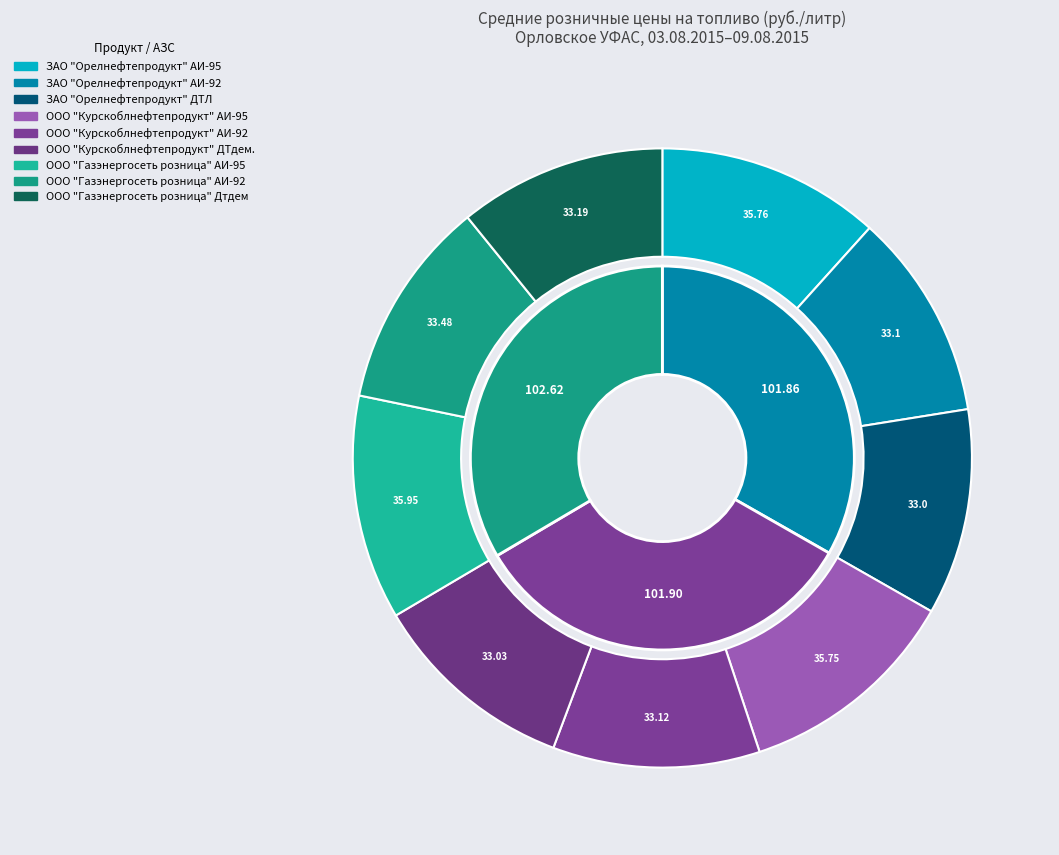

Is it true that ООО "Курскоблнефтепродукт" АИ-92 is 1% of the pie?

False